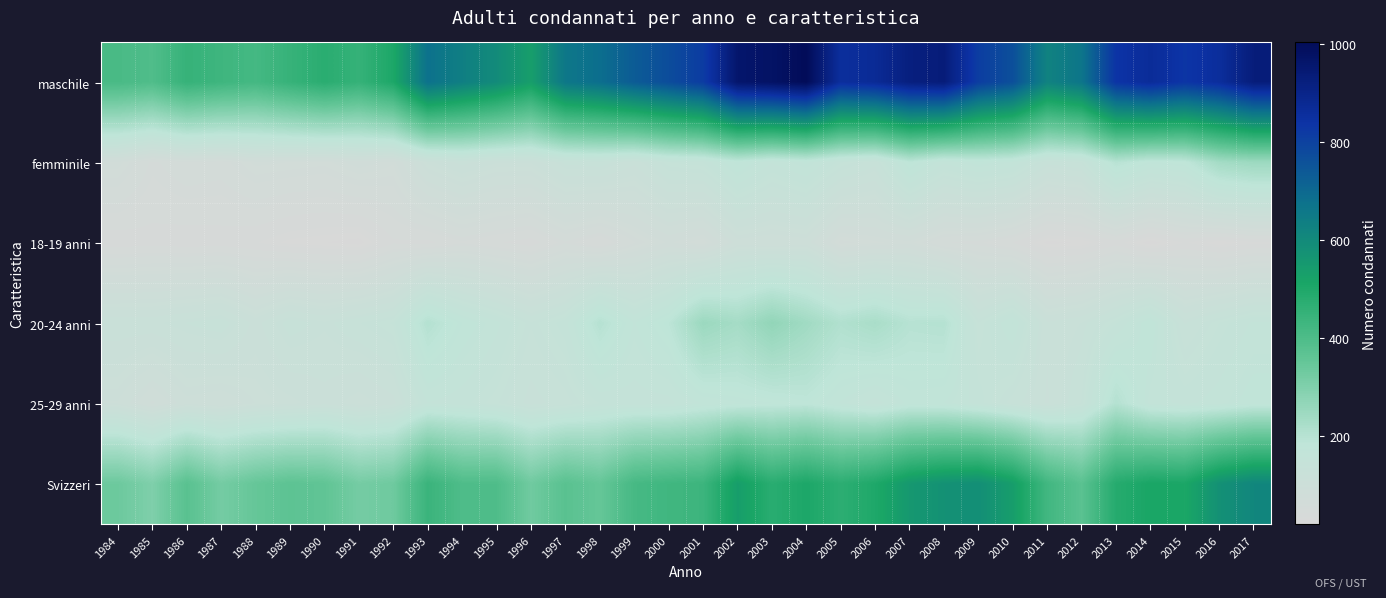

Rank the series at 1995 from highest to lowest value.

maschile, Svizzeri, 20-24 anni, 25-29 anni, femminile, 18-19 anni